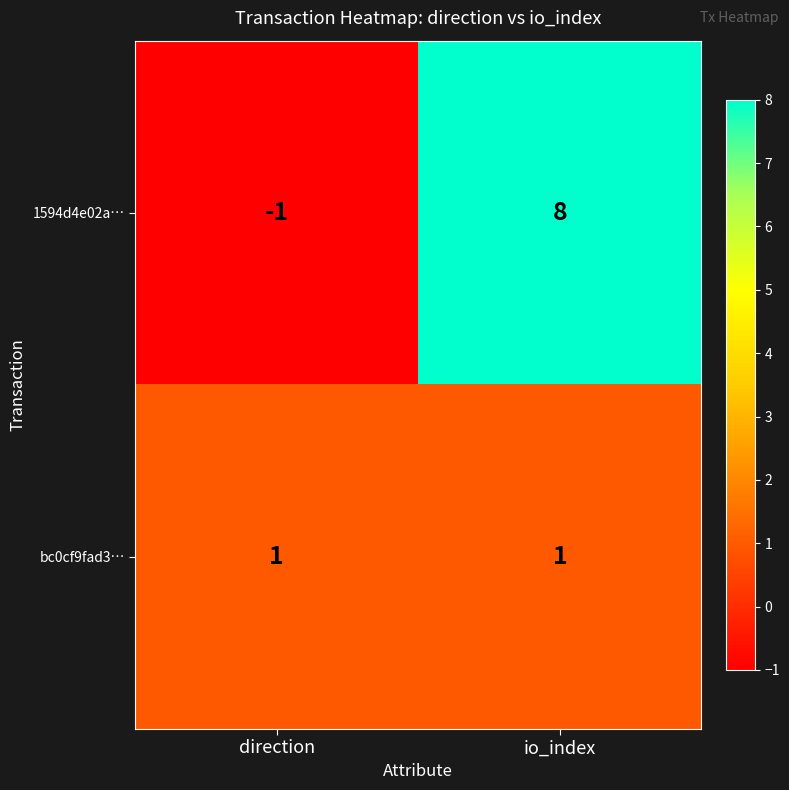

What is the total value across all series at io_index?

9